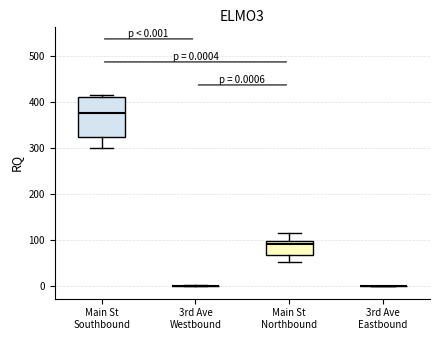

Comparing the boxes themselves (not the whiskers), which one is the tallest?

Main St Southbound